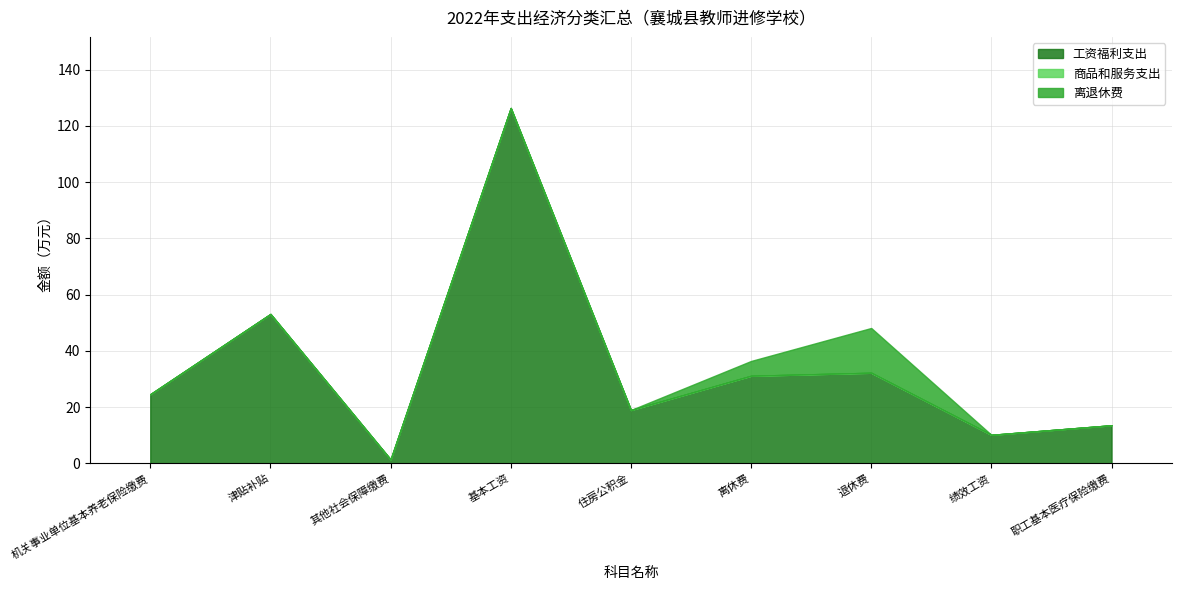

Which label corresponds to the largest value in the chart?

基本工资